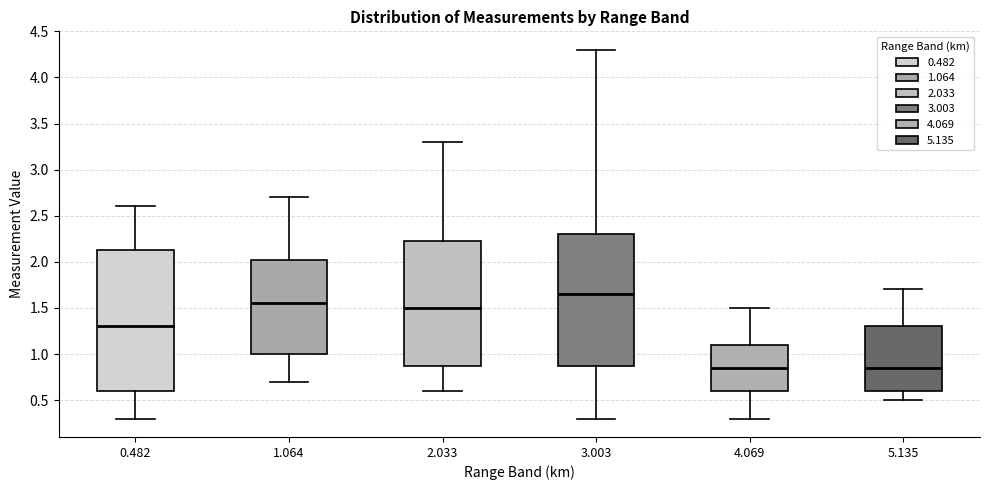

Which box is the tallest, from its lower edge to its upper edge?

0.482